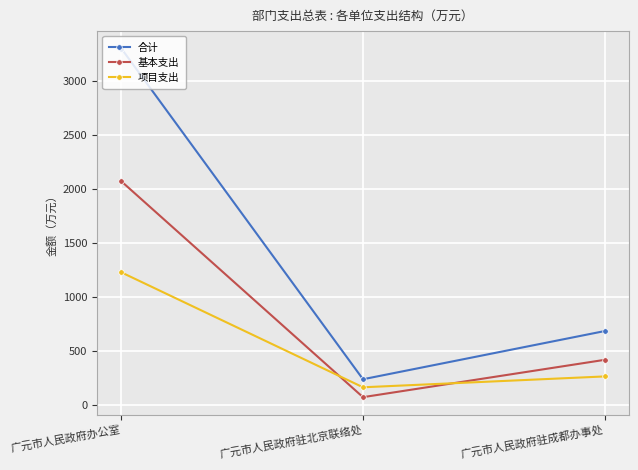

What are all the series names shown in the legend?

合计, 基本支出, 项目支出